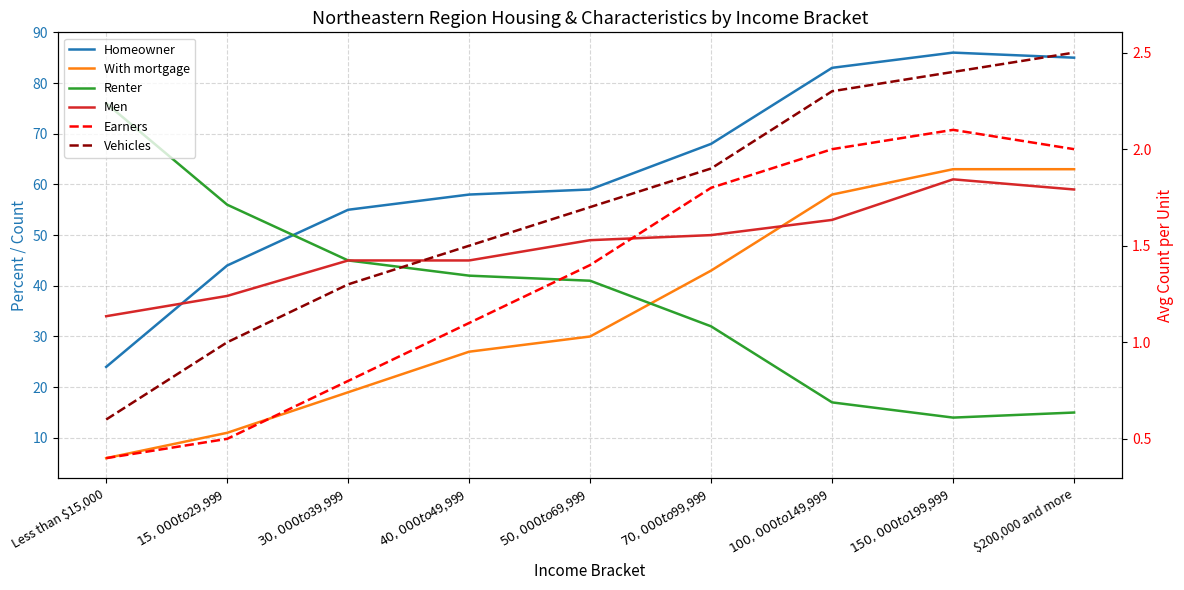

True or false: Renter has a value of 76.0 at Less than $15,000.

True